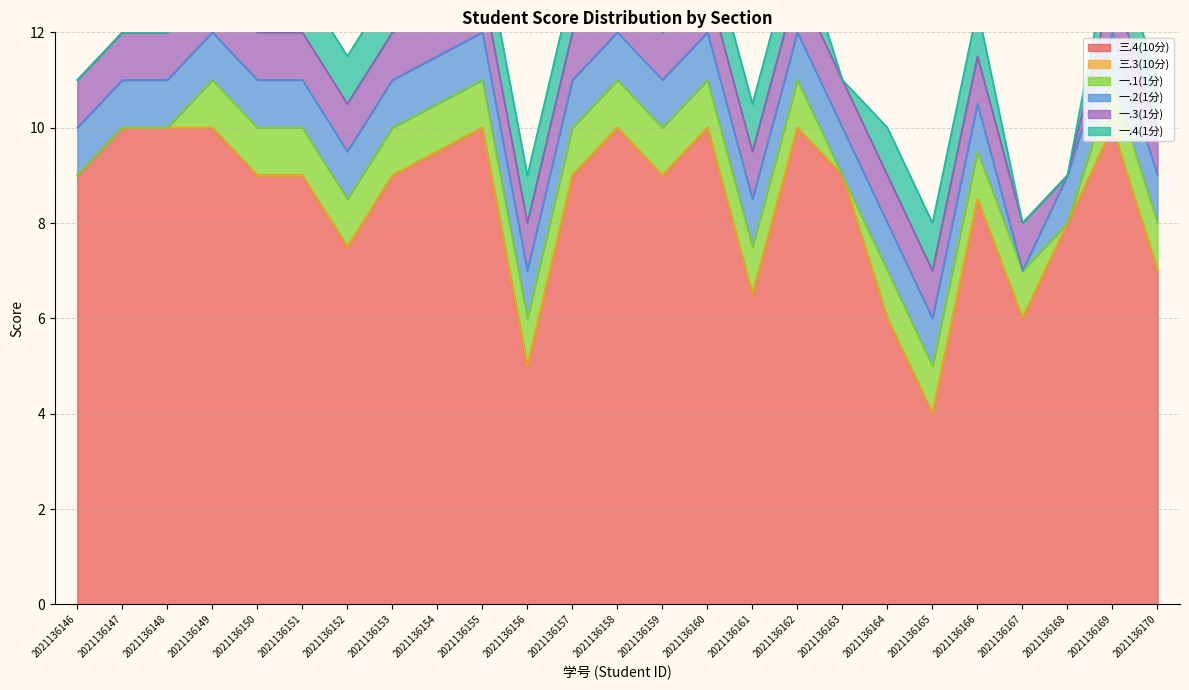

Which series has the largest range (max minus min)?

三.4(10分)